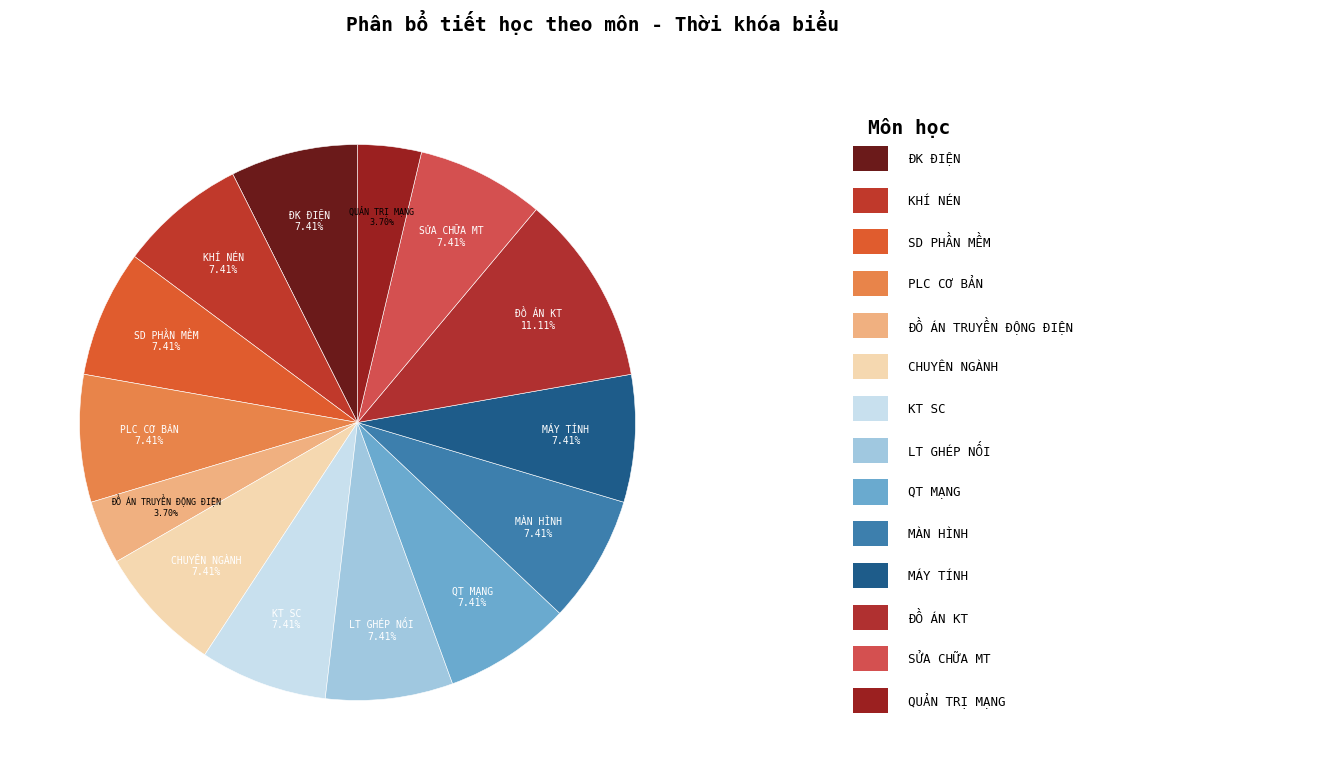

Count the number of slices in the pie.

14